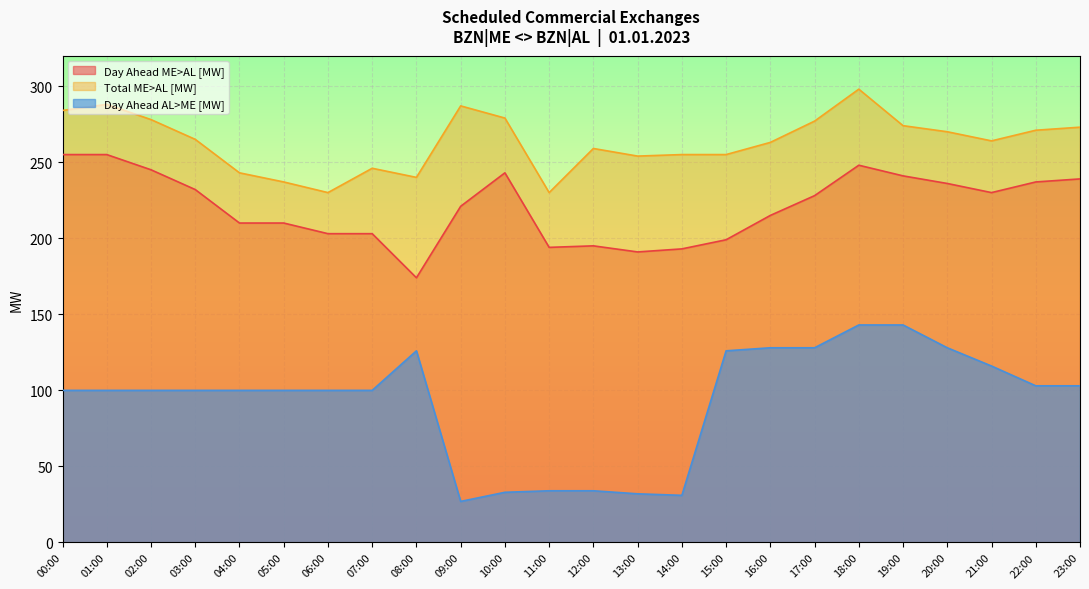

What is the label of the 13th point from the right?

11:00